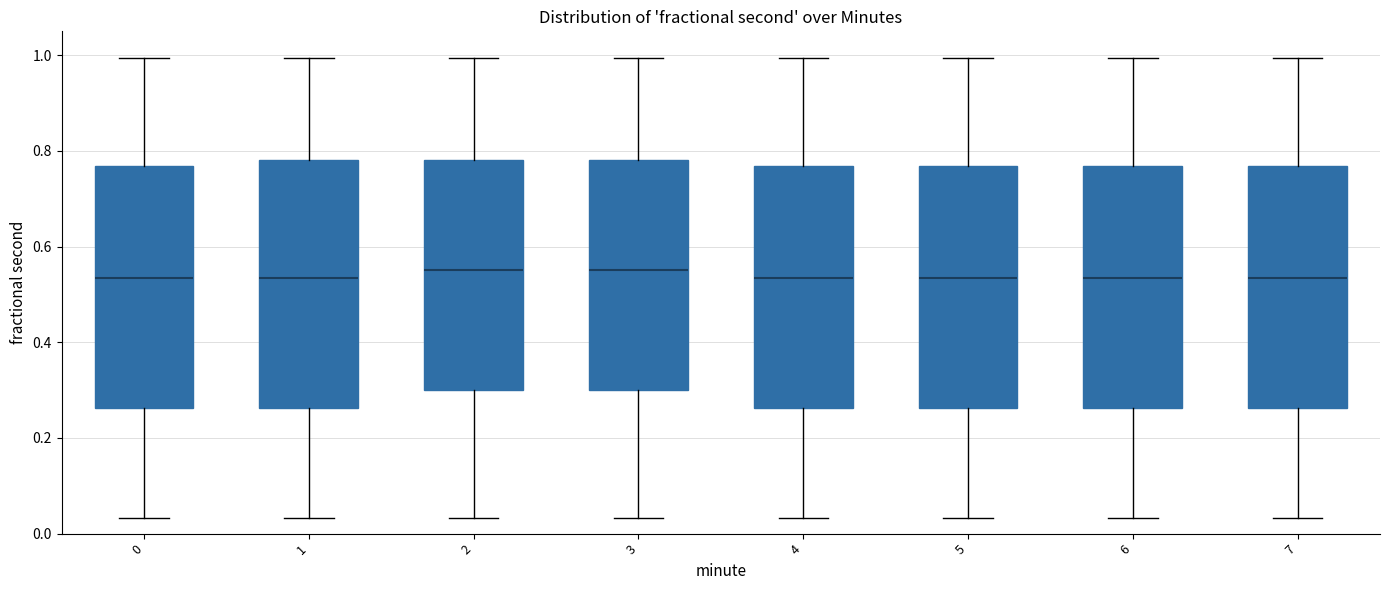

Reading left to right, transcribe this box plot: for each box, give where its median line is, the range the box spans, and where its two whiskers end, as read against the y-axis. The values are not printed on the chart, so give them approximately, as read against the axis.

0: median 0.54, box 0.26 to 0.76, whiskers 0.04 to 1.00
1: median 0.54, box 0.26 to 0.78, whiskers 0.04 to 1.00
2: median 0.56, box 0.30 to 0.78, whiskers 0.04 to 1.00
3: median 0.56, box 0.30 to 0.78, whiskers 0.04 to 1.00
4: median 0.54, box 0.26 to 0.76, whiskers 0.04 to 1.00
5: median 0.54, box 0.26 to 0.76, whiskers 0.04 to 1.00
6: median 0.54, box 0.26 to 0.76, whiskers 0.04 to 1.00
7: median 0.54, box 0.26 to 0.76, whiskers 0.04 to 1.00